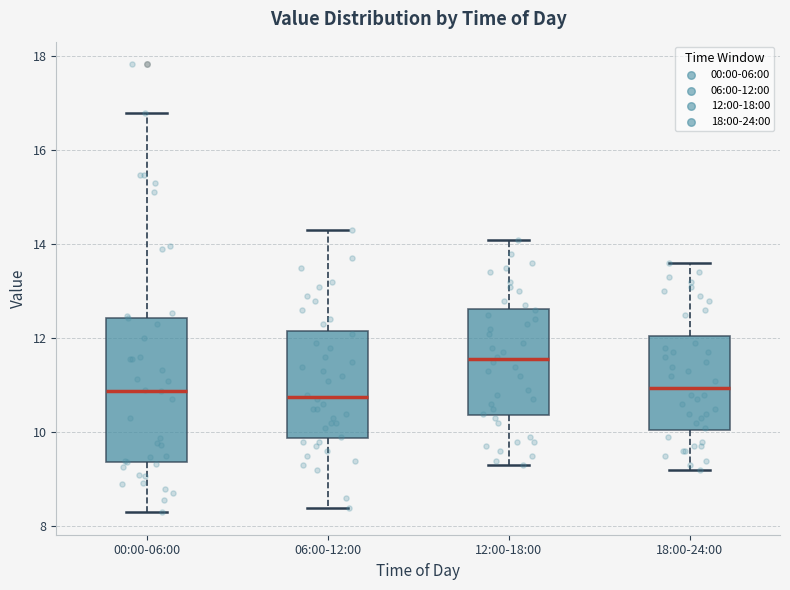

Reading left to right, transcribe this box plot: for each box, give where its median line is, the range the box spans, and where its two whiskers end, as read against the y-axis. The values are not printed on the chart, so give them approximately, as read against the axis.

00:00-06:00: median 10.8, box 9.4 to 12.4, whiskers 8.4 to 16.8
06:00-12:00: median 10.8, box 9.8 to 12.2, whiskers 8.4 to 14.4
12:00-18:00: median 11.6, box 10.4 to 12.6, whiskers 9.4 to 14.2
18:00-24:00: median 11.0, box 10.0 to 12.0, whiskers 9.2 to 13.6